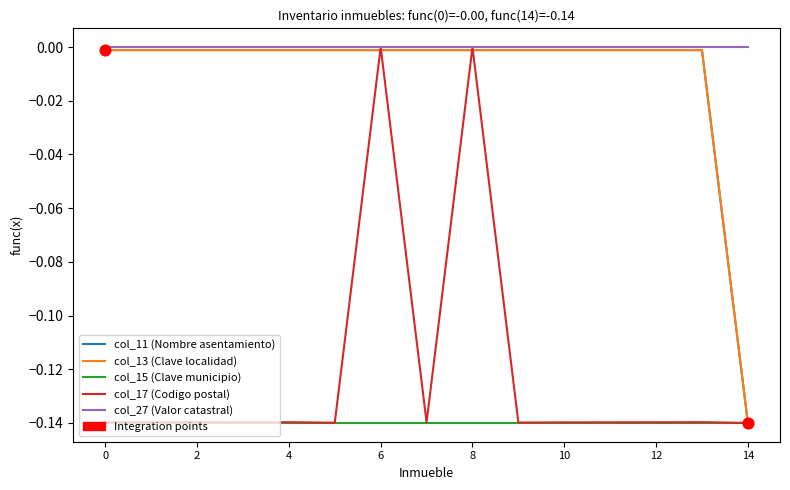

Does the chart have visible grid lines?

No